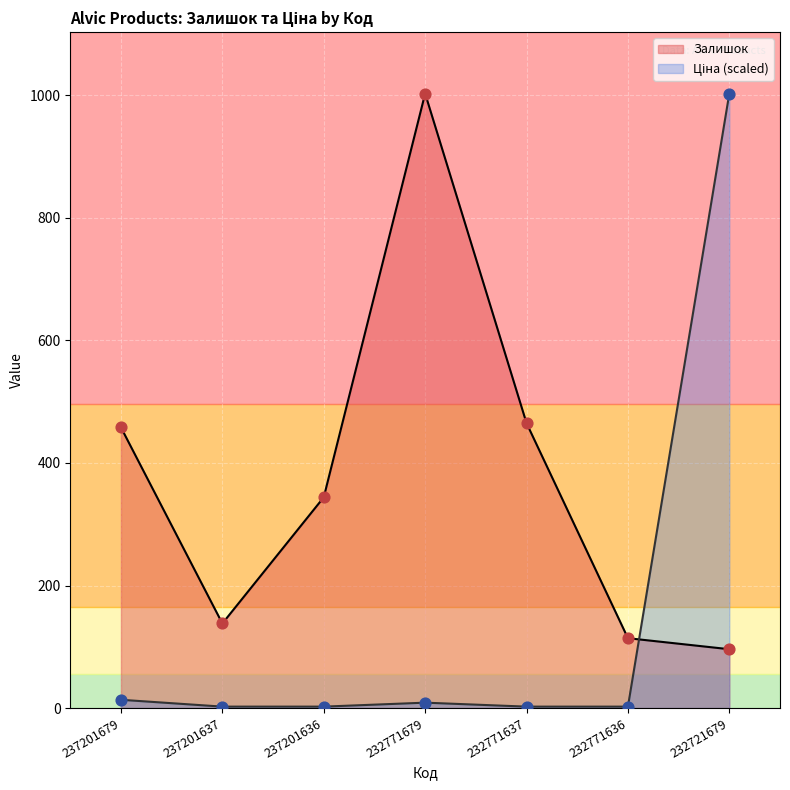

At how many categories does at least one series exceed 14?

7